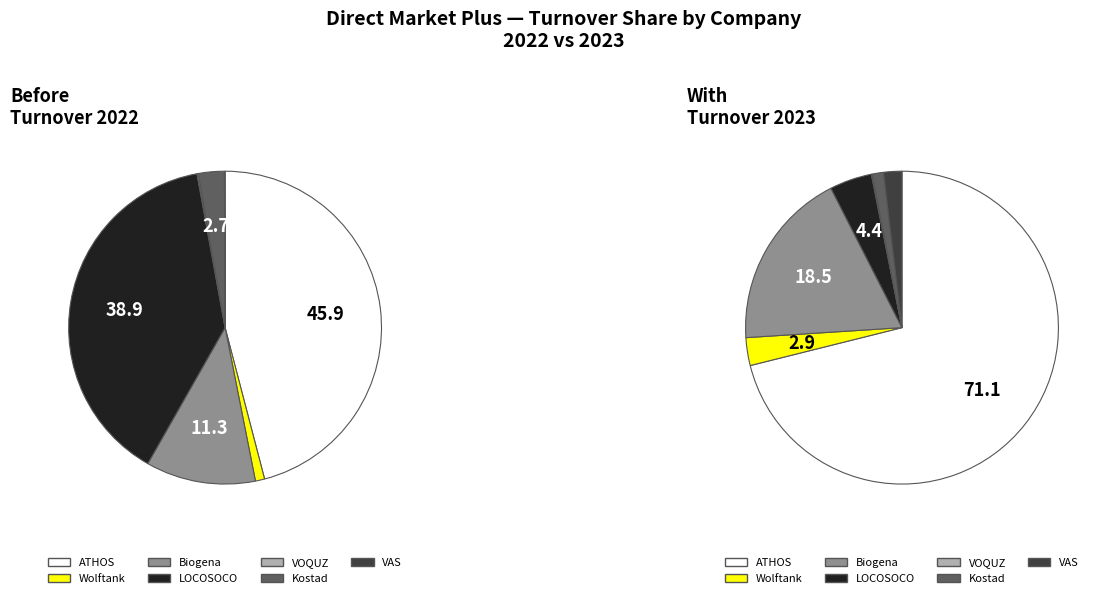

Which series changed the most between 3 and 5?

values_2022